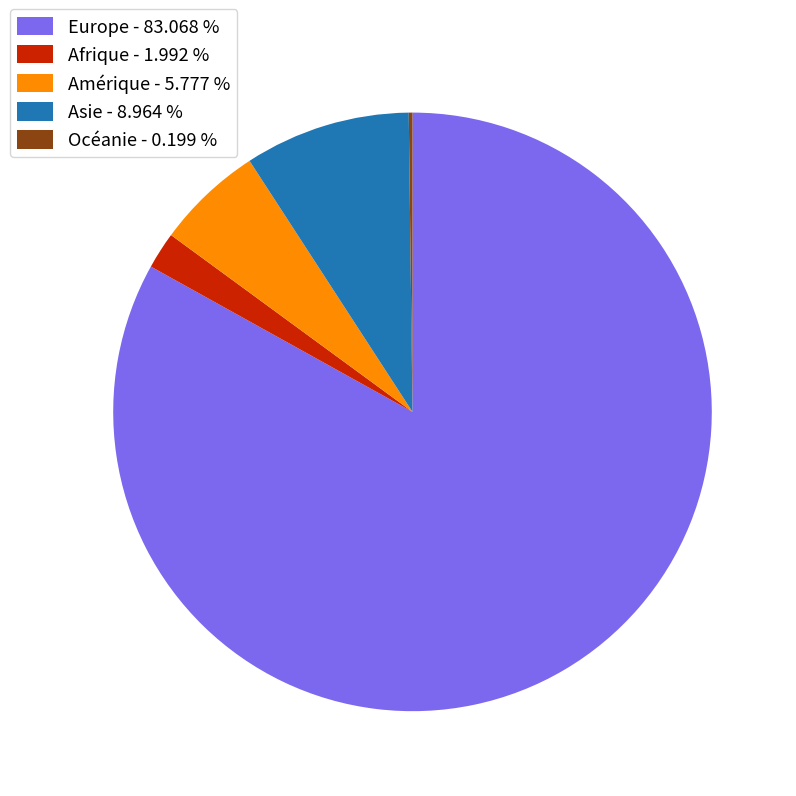

Combined, do Amérique - 5.777 % and Asie - 8.964 % account for over 50%?

No